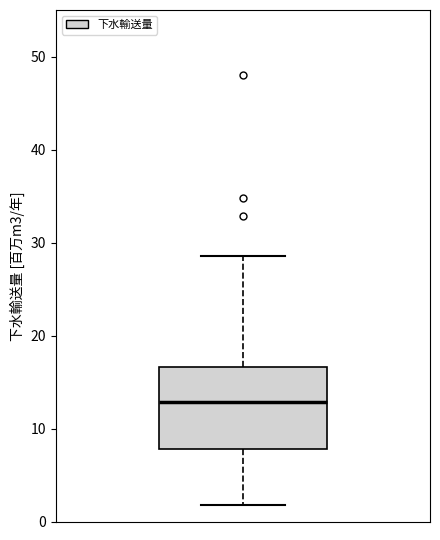

Transcribe this box plot: give where the median line is, the range the box spans, and where the two whiskers end, as read against the y-axis. The values are not printed on the chart, so give them approximately, as read against the axis.

median 13, box 8 to 17, whiskers 2 to 29